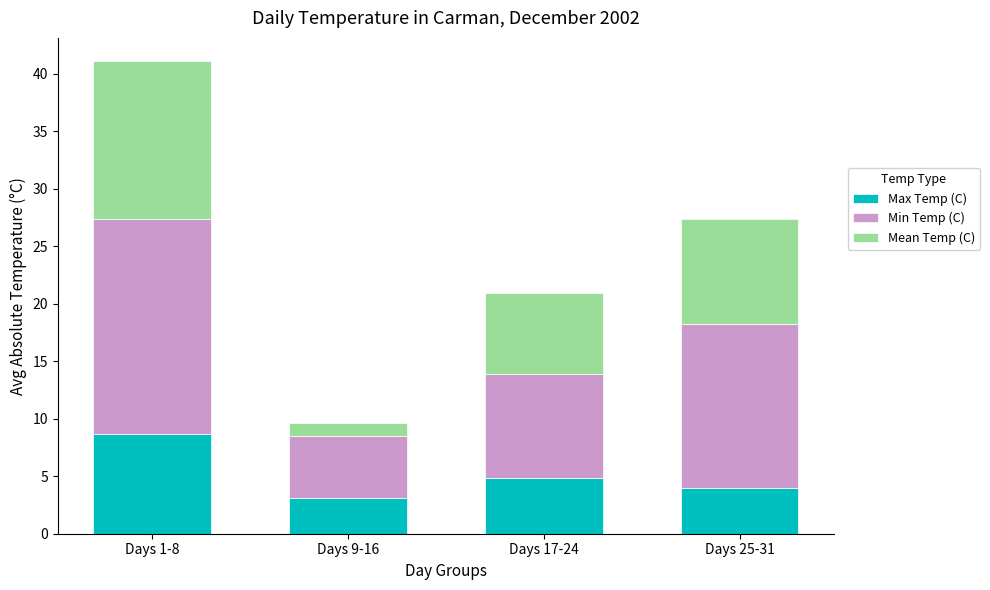

Reading left to right, what are the values for Max Temp (C)?

Days 1-8=8.7	Days 9-16=3.1	Days 17-24=4.8	Days 25-31=4.0